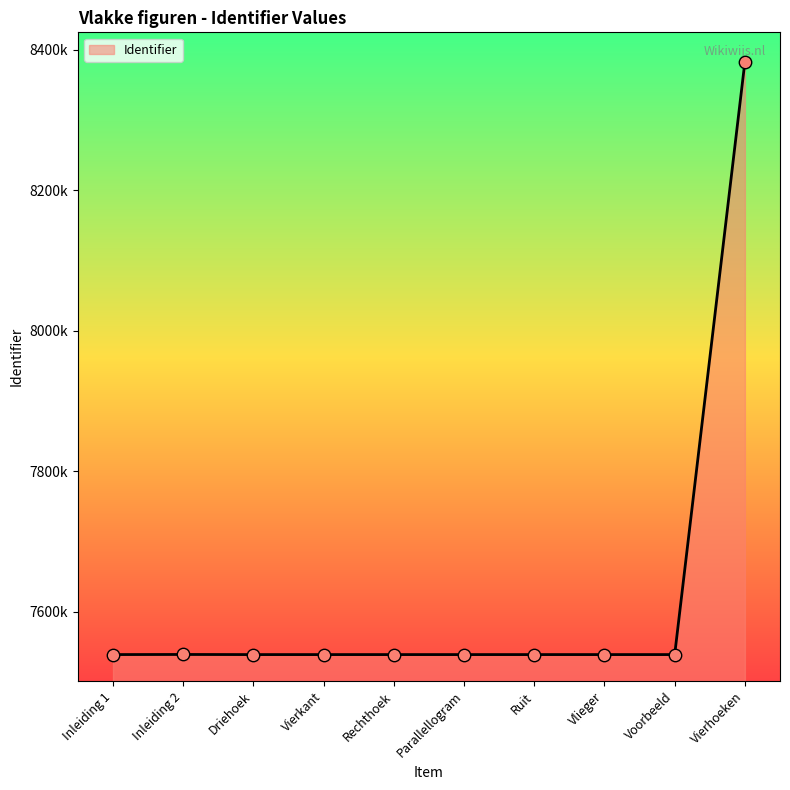

What is the change in value from Inleiding 2 to Vierhoeken?

+843481